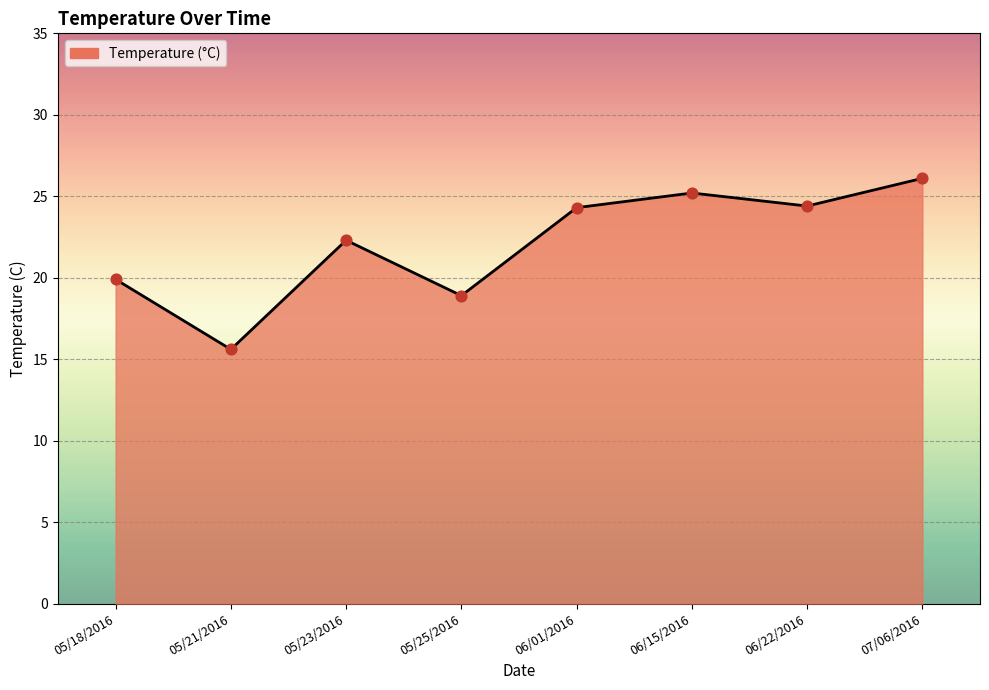

Approximately how many times larger is the value at 05/21/2016 compared to 07/06/2016?

0.6